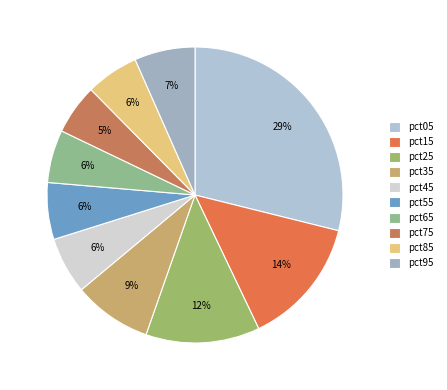

What is the smallest slice in the pie chart?

pct75